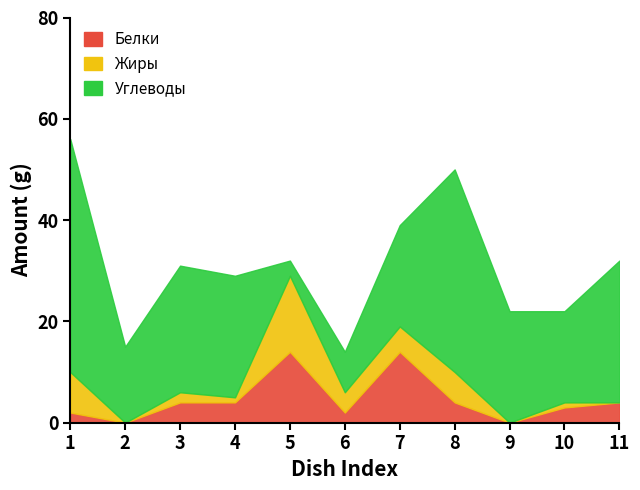

What is the highest value of the Белки series?

14